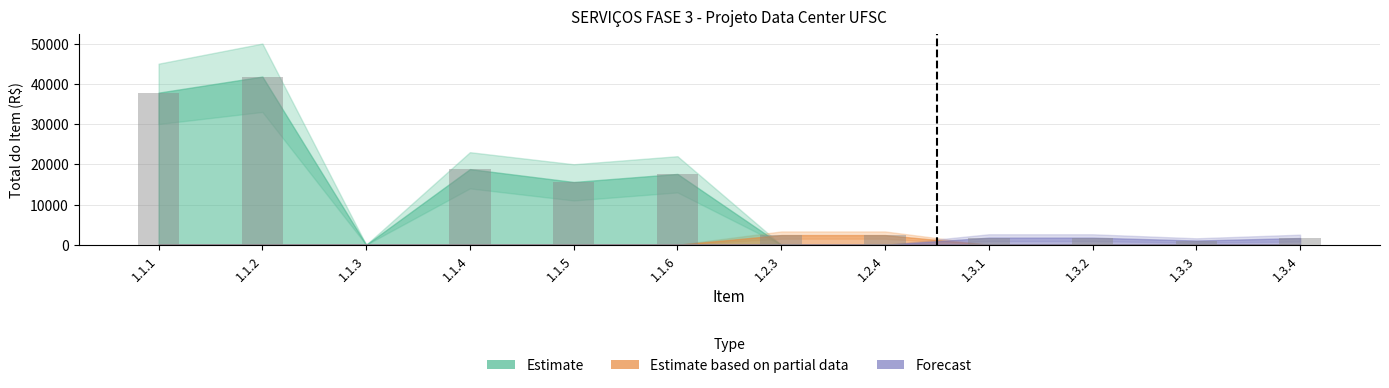

What is the maximum value shown in the chart?

41800